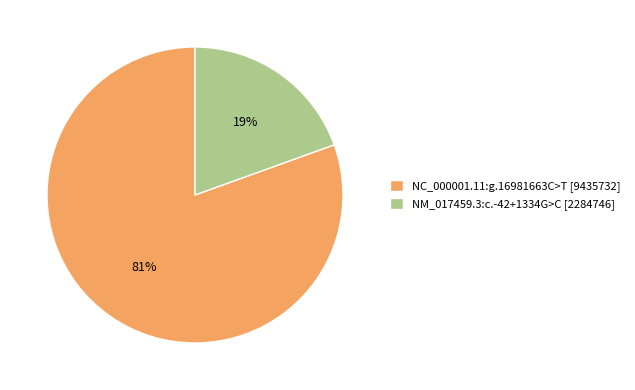

Count the number of slices in the pie.

2